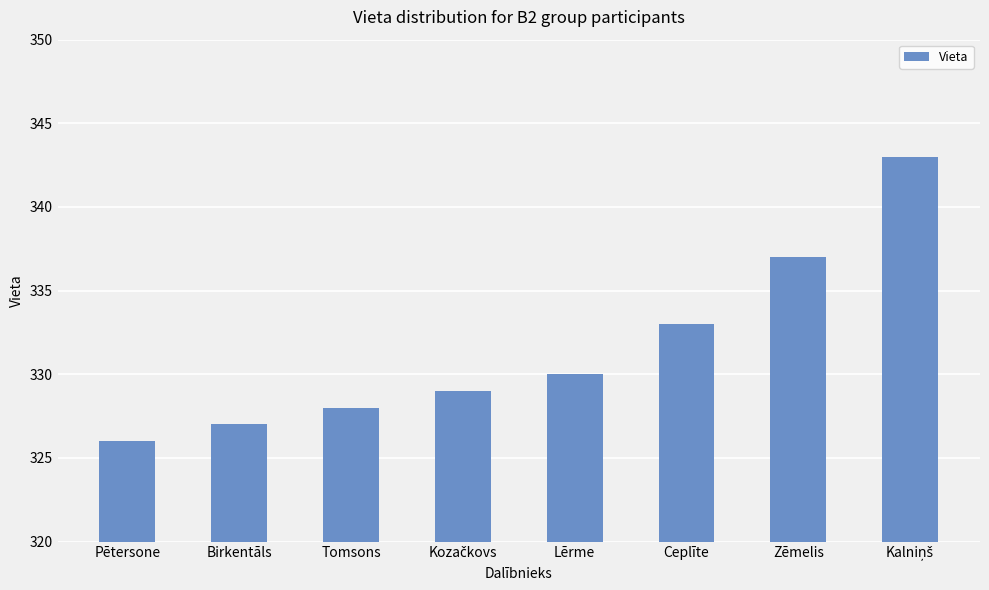

What is the difference between the second highest and minimum values?

11